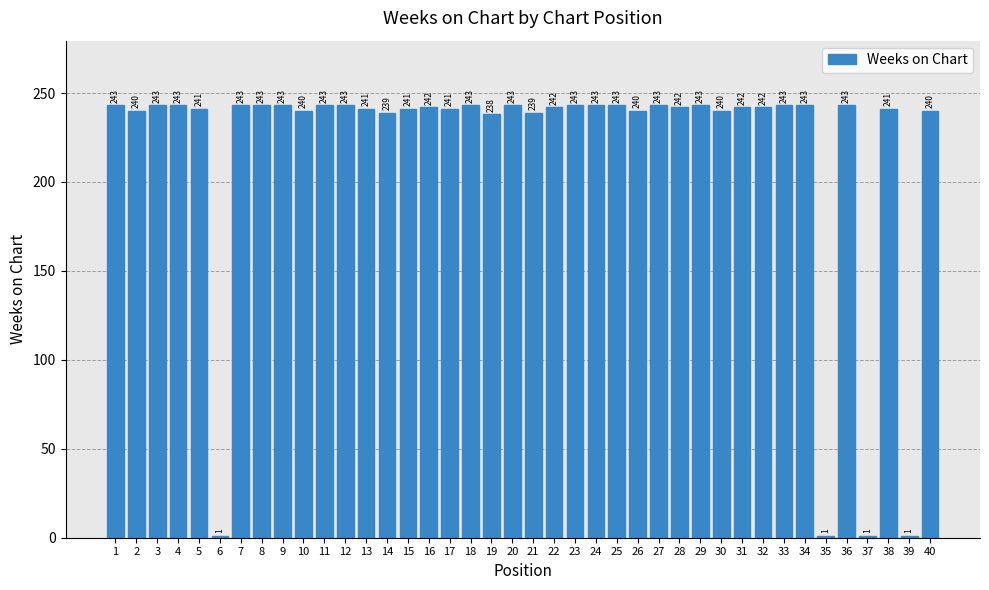

Reading right to left, list all the values displayed in this chart.

40=240	39=1	38=241	37=1	36=243	35=1	34=243	33=243	32=242	31=242	30=240	29=243	28=242	27=243	26=240	25=243	24=243	23=243	22=242	21=239	20=243	19=238	18=243	17=241	16=242	15=241	14=239	13=241	12=243	11=243	10=240	9=243	8=243	7=243	6=1	5=241	4=243	3=243	2=240	1=243